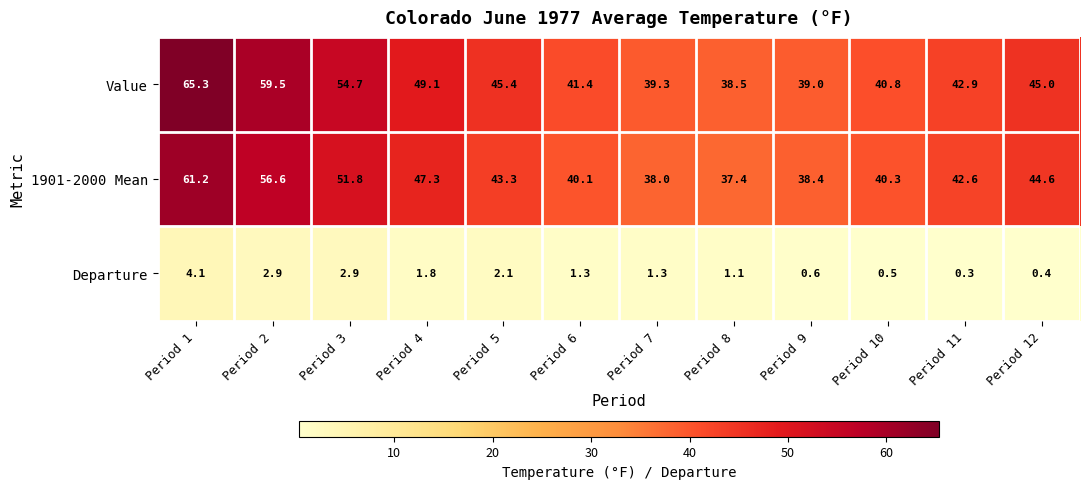

Between Period 10 and Period 11, which series saw the biggest shift?

1901-2000 Mean